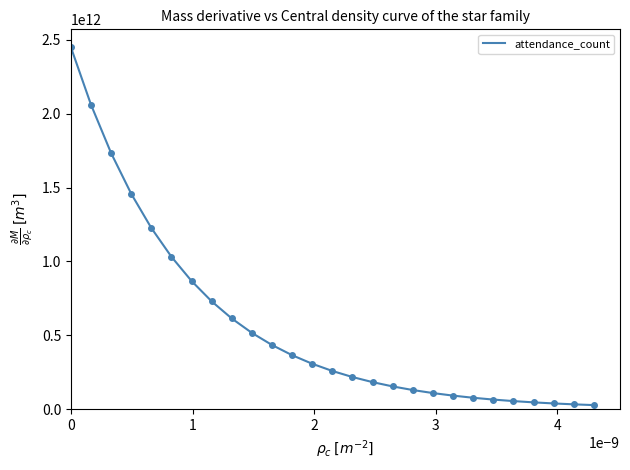

How many lines are shown in the chart?

1